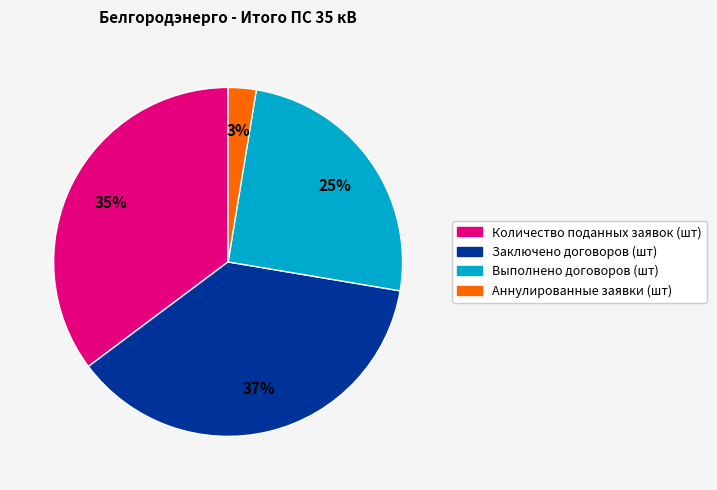

Count the number of slices in the pie.

4